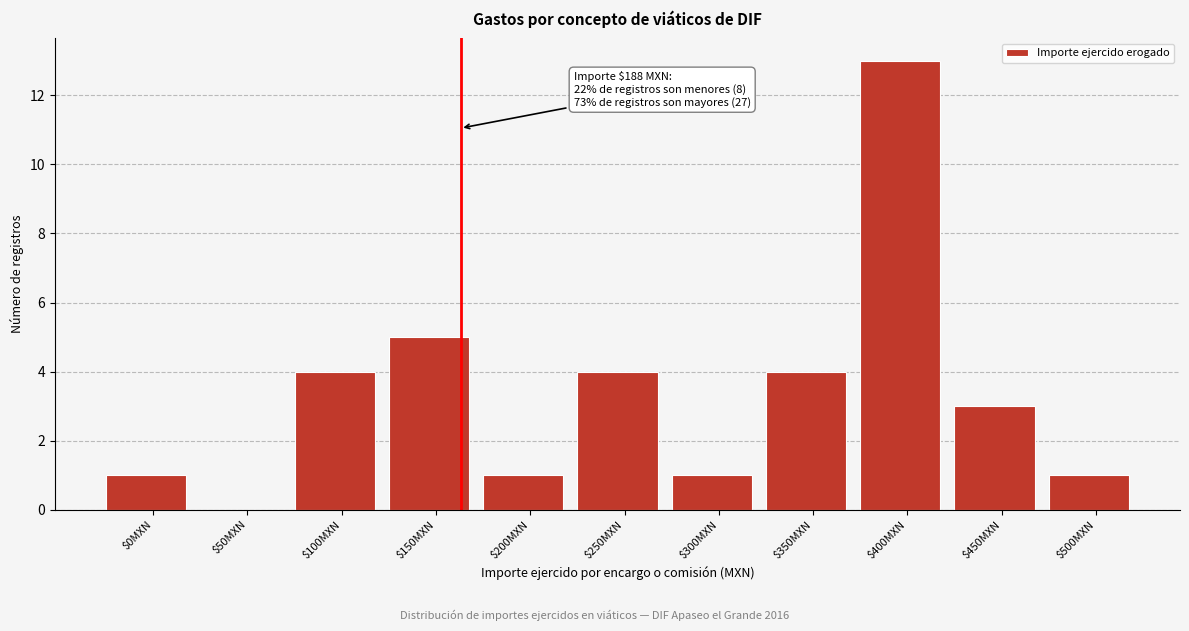

Is it true that the value at $450MXN is 3?

True